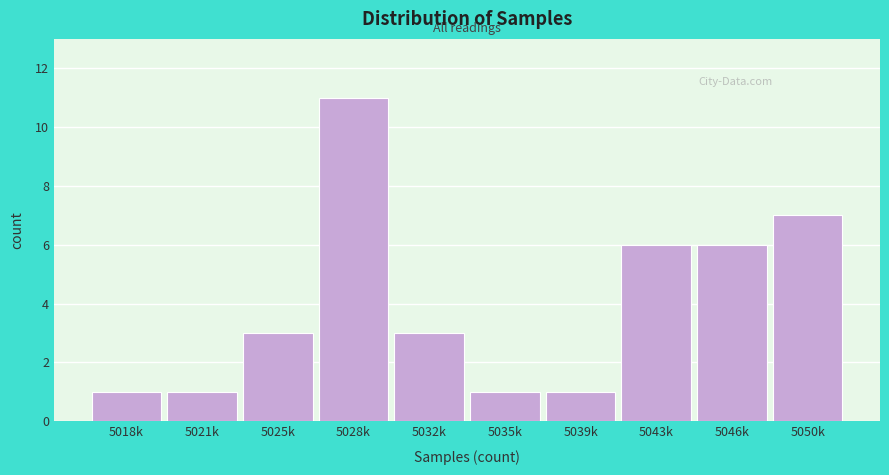

Reading right to left, what are all the values shown in this chart?

7	6	6	1	1	3	11	3	1	1